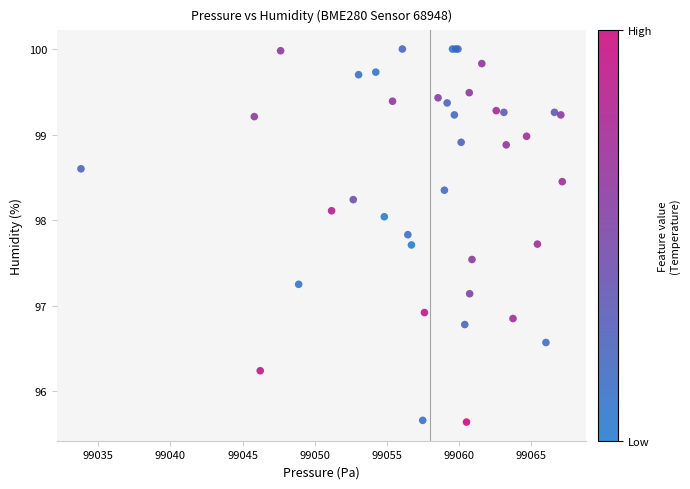

What Y value in the scatter plot is closest to 97?

96.9